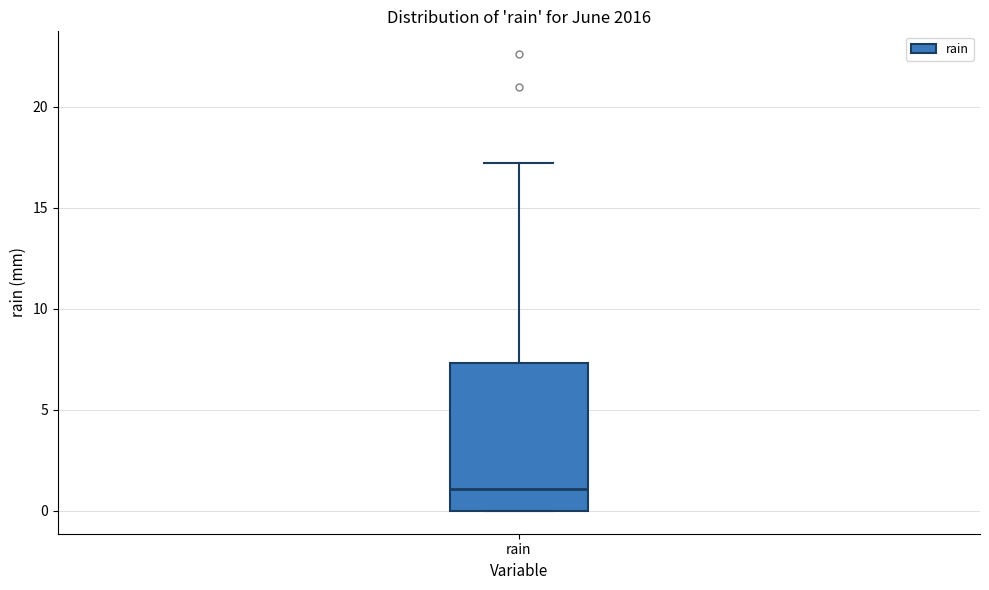

Read this box plot against the y-axis: the position of the median line, the range covered by the box, and the ends of both whiskers. The values are not printed on the chart, so give them approximately, as read against the axis.

median 1.0, box 0.0 to 7.5, whiskers 0.0 to 17.0